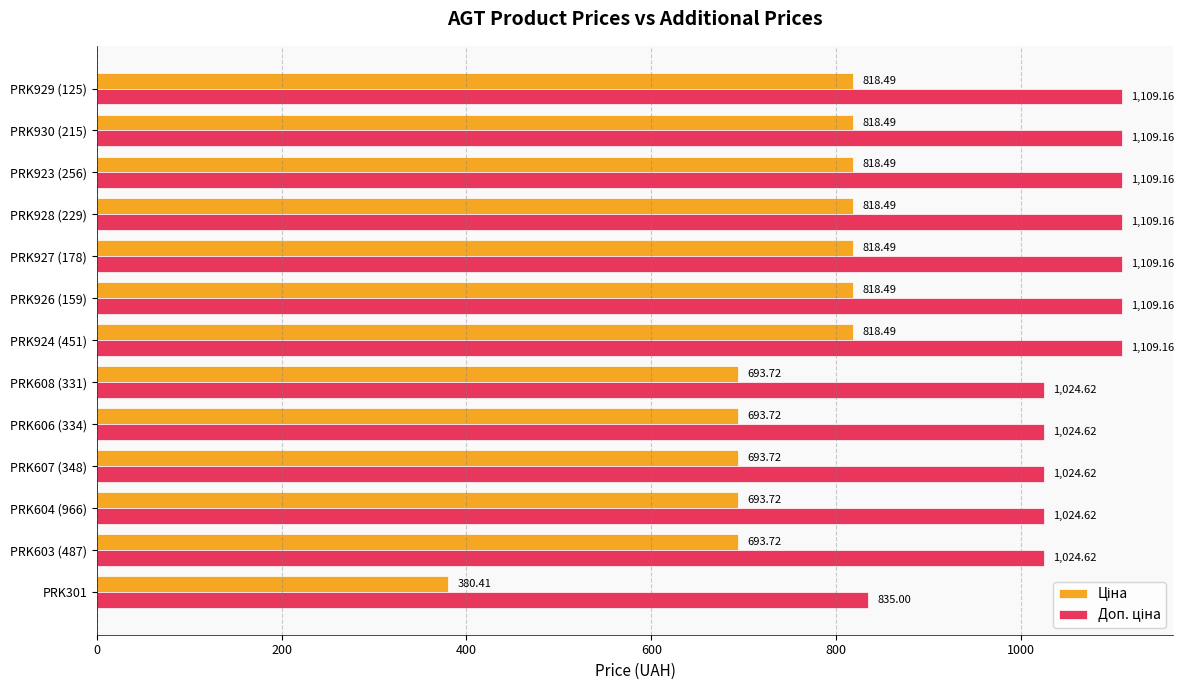

What is the spread (max minus min) of values at PRK608 (331)?

330.9